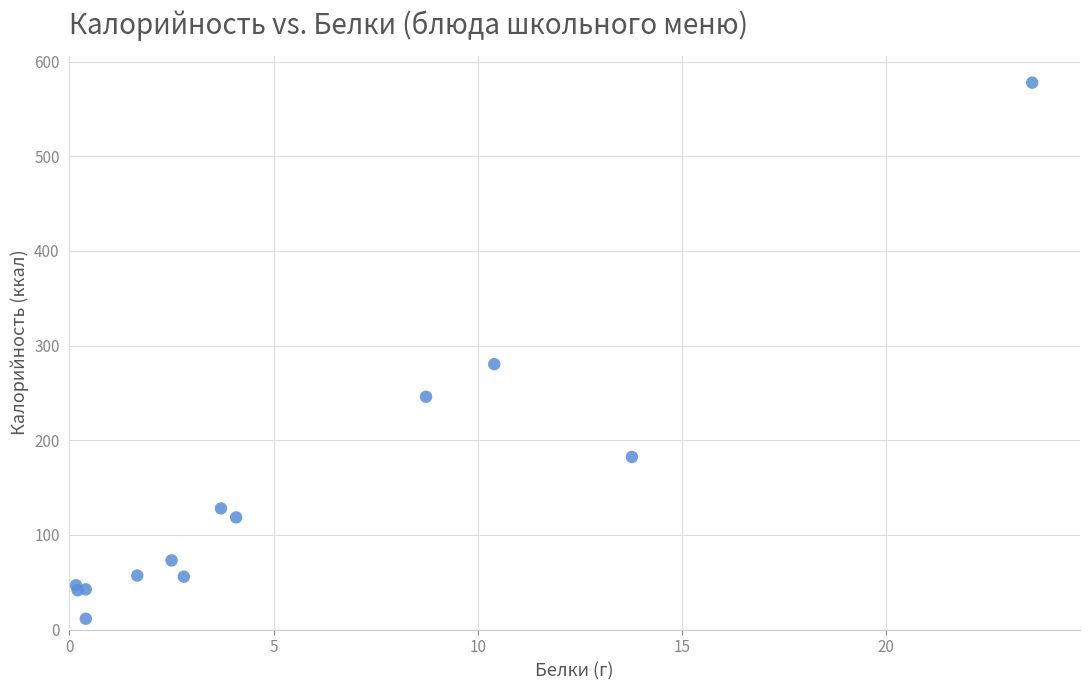

What Y value in the scatter plot is closest to 294?

280.3